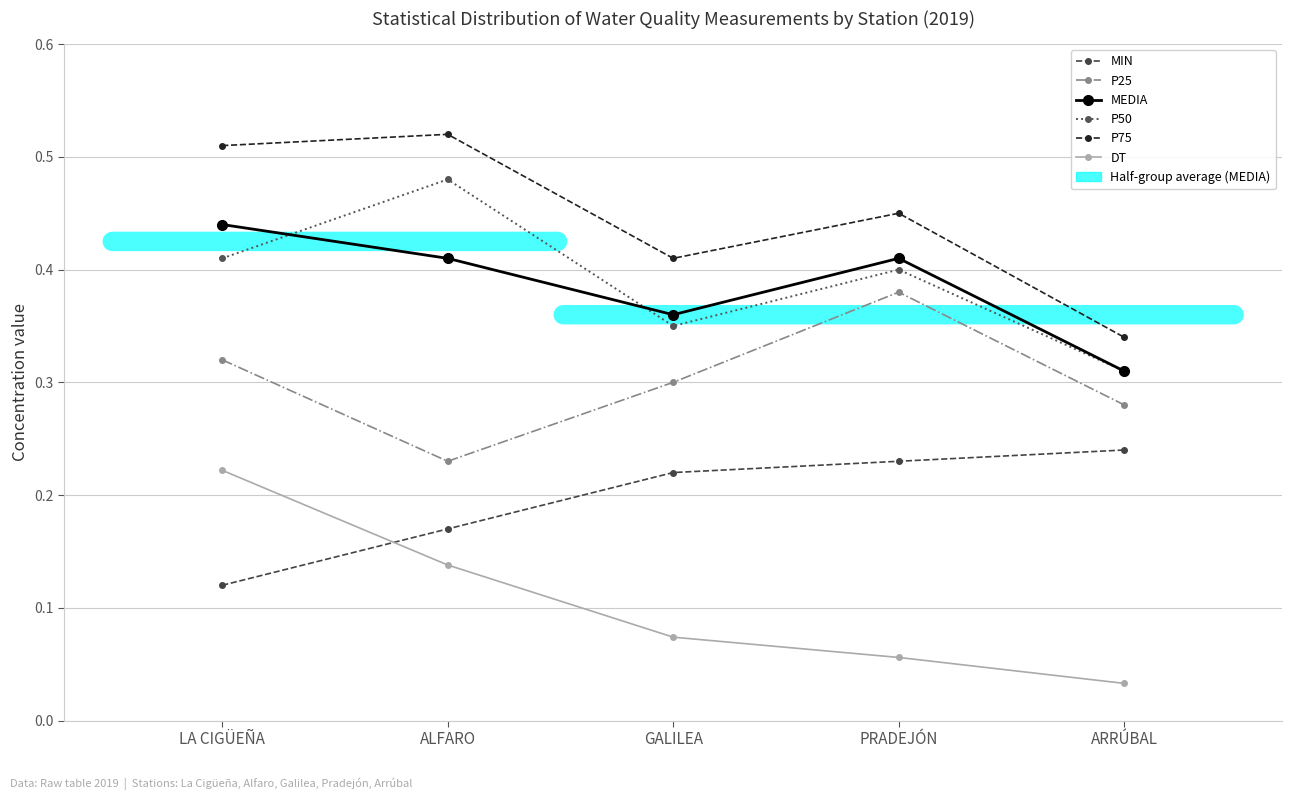

How many P50 values are between 0 and 1?

5